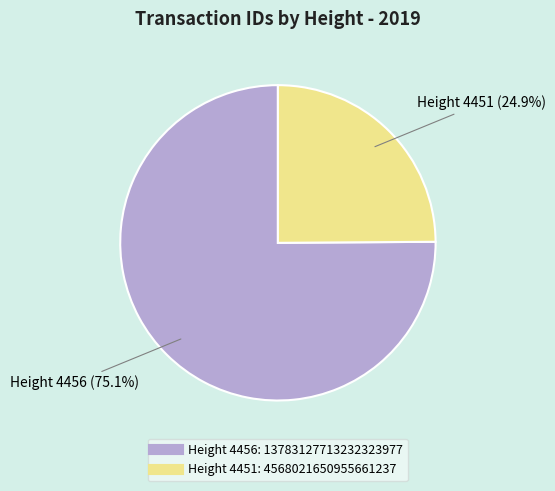

To the nearest percent, what portion does Height 4456 represent?

75%